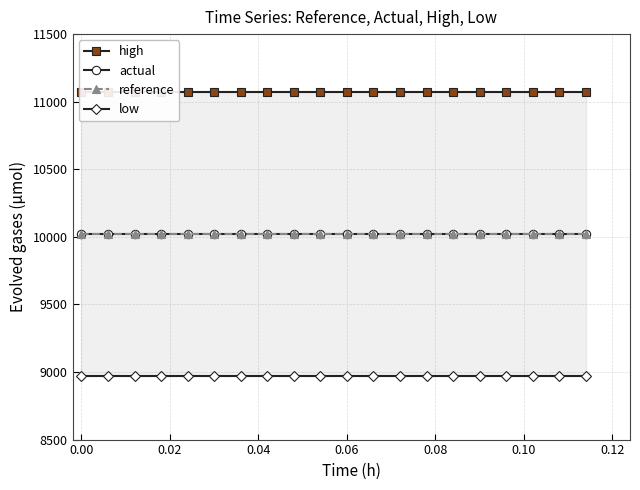

What is the difference between the highest and lowest values at 0.00?

2099.0